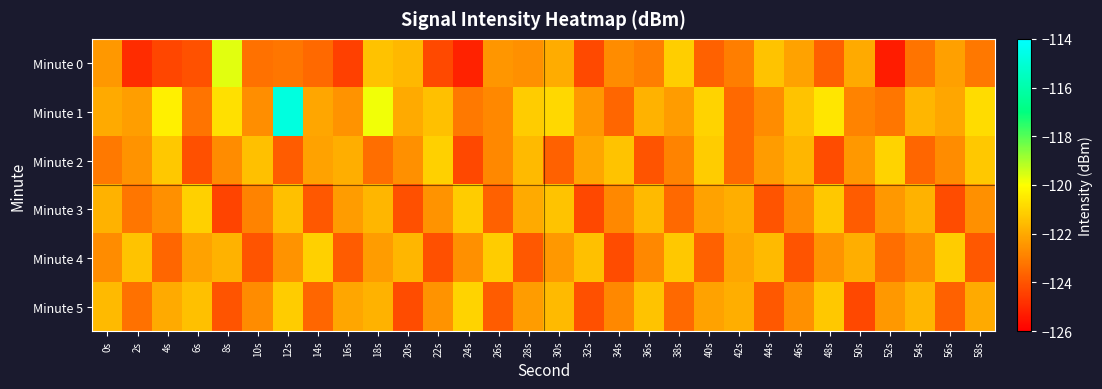

At how many categories does at least one series exceed -116?

1